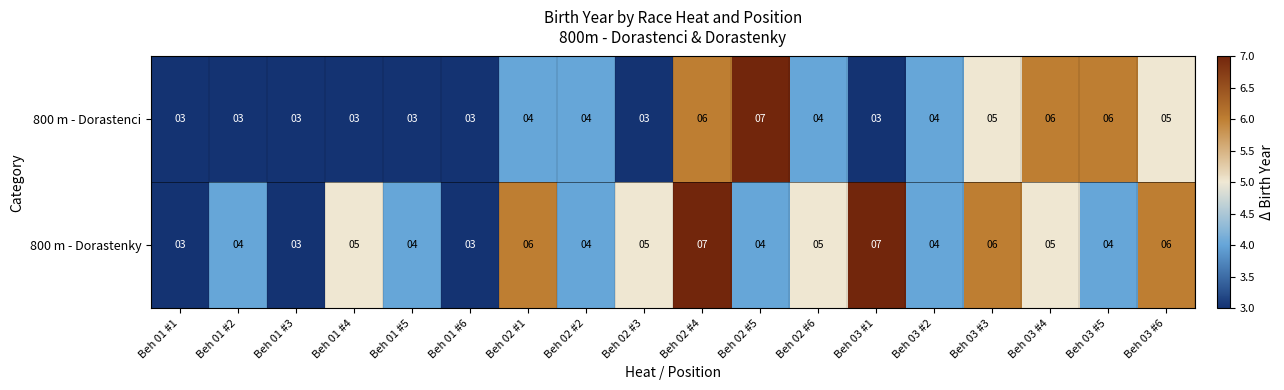

What is the maximum value shown in the chart?

7